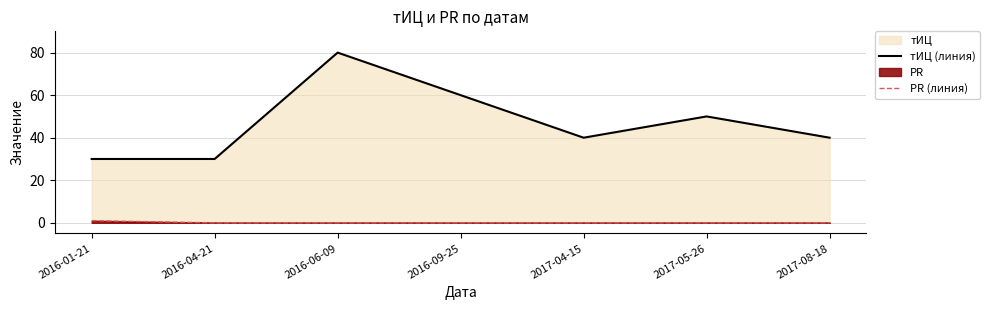

How many data points in PR (линия) are above 0?

1